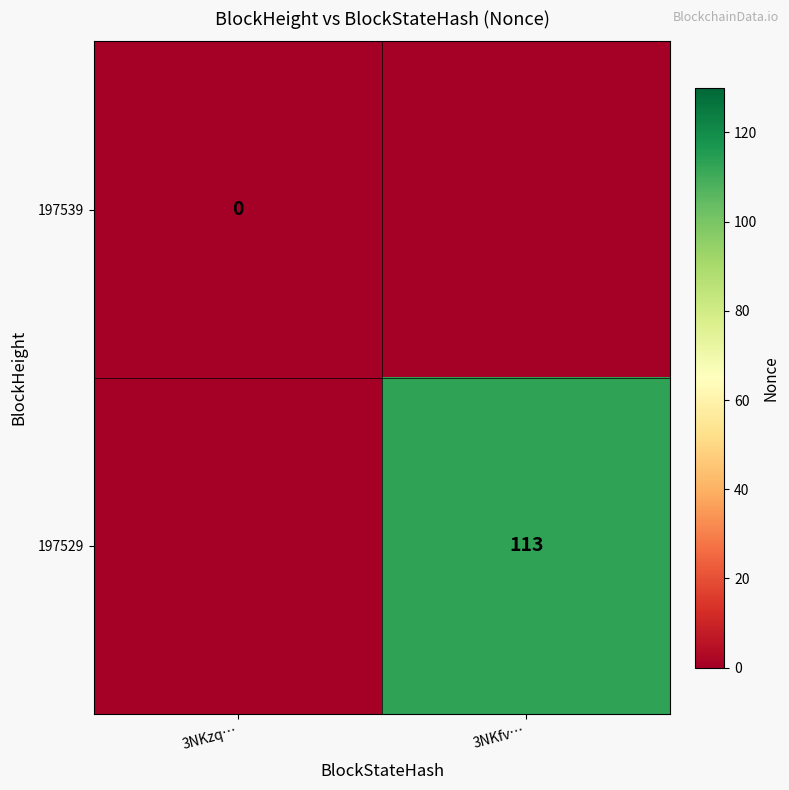

At how many categories does at least one series exceed 54?

1